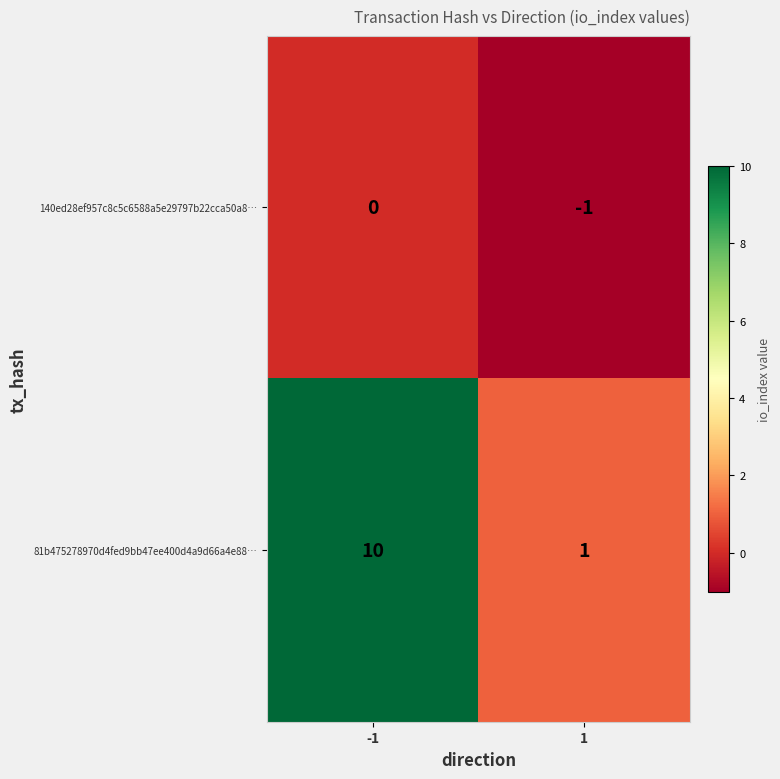

Rank the series at 1 from highest to lowest value.

81b475278970d4fed9bb47ee400d4a9d66a4e88…, 140ed28ef957c8c5c6588a5e29797b22cca50a8…